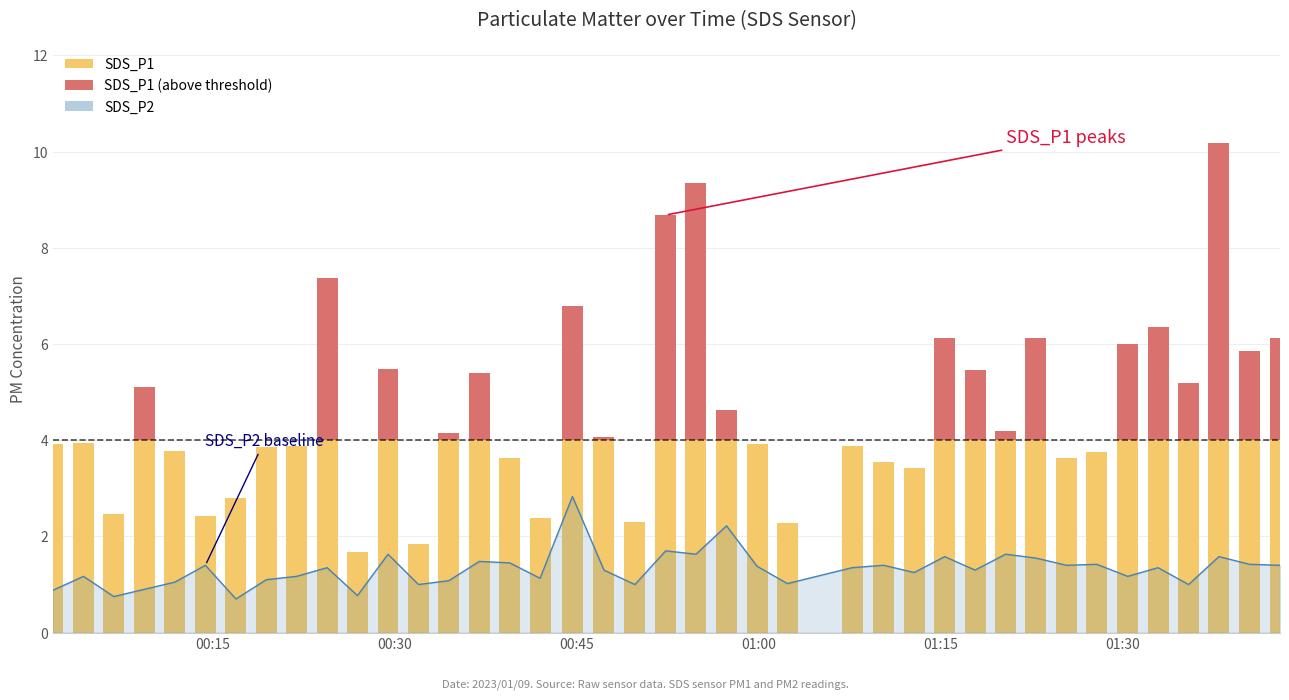

How many data points are above 1?

32